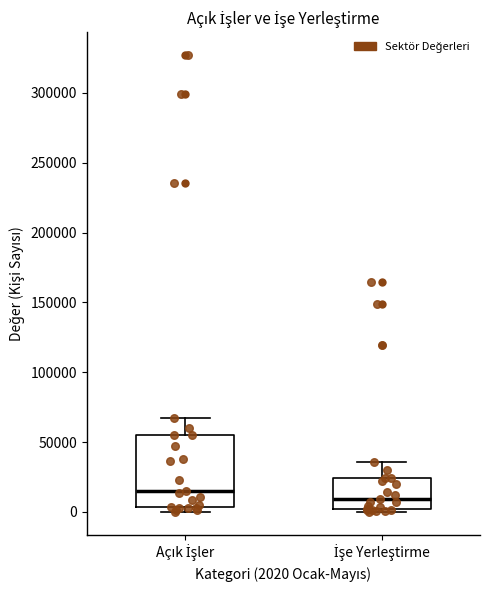

Reading left to right, read every box against the y-axis: the position of its median line, the range the box covers, and the ends of its whiskers. The values are not printed on the chart, so give them approximately, as read against the axis.

Açık İşler: median 15000, box 5000 to 55000, whiskers 0 to 65000
İşe Yerleştirme: median 10000, box 0 to 25000, whiskers 0 (just below the box's lower edge) to 35000